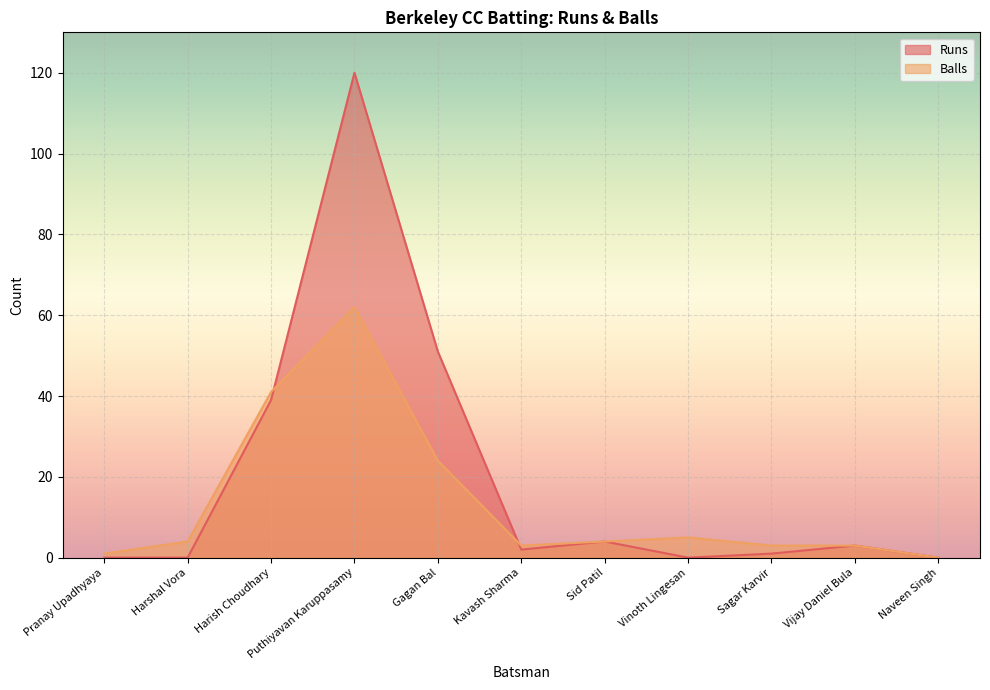

The value of Runs at Naveen Singh is 0. True or false?

True